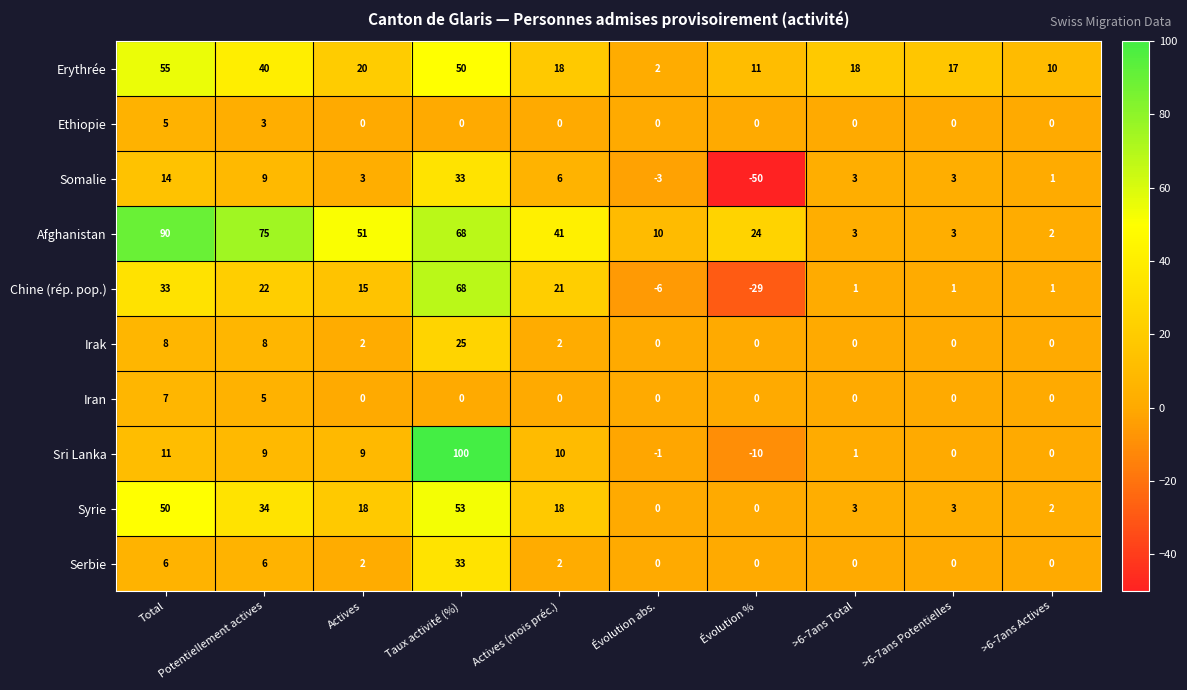

How many data points in Chine (rép. pop.) are less than 15?

5